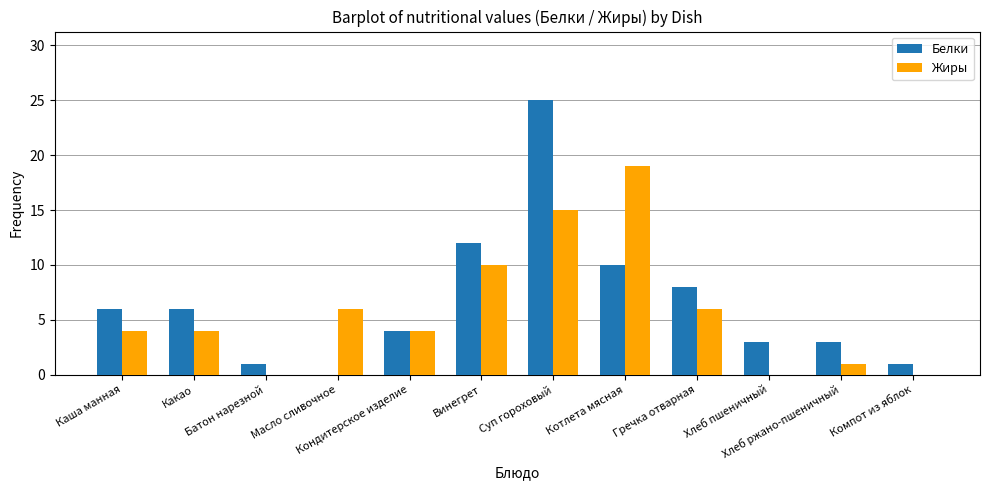

Reading left to right, what are all the values shown in this chart?

Белки: 6	6	1	0	4	12	25	10	8	3	3	1
Жиры: 4	4	0	6	4	10	15	19	6	0	1	0